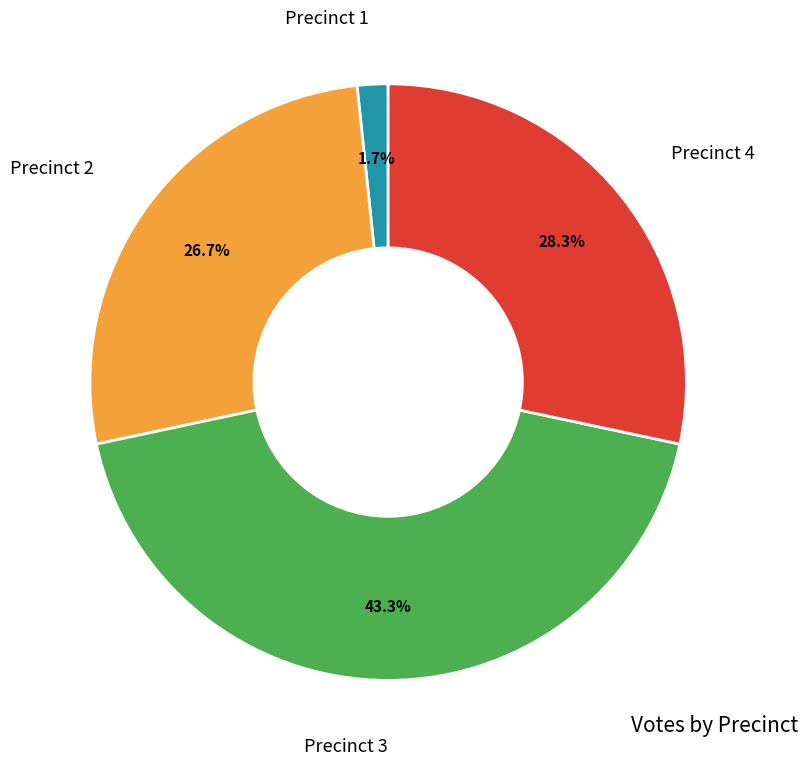

Is there a majority slice in this chart?

No